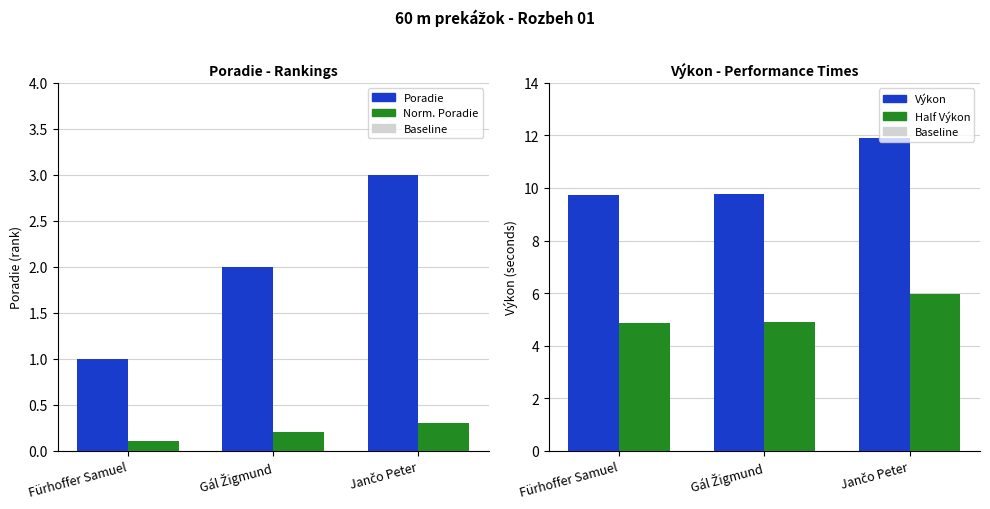

True or false: Výkon has a value of 11.9 at Jančo Peter.

True